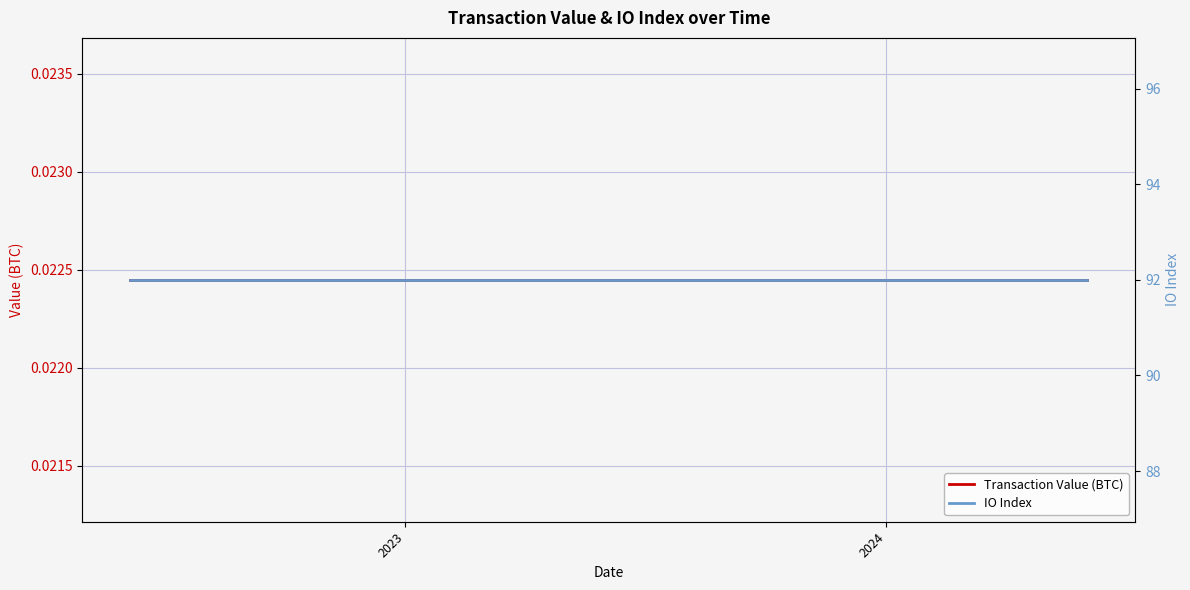

True or false: IO Index has a value of 33.8 at 3.

False